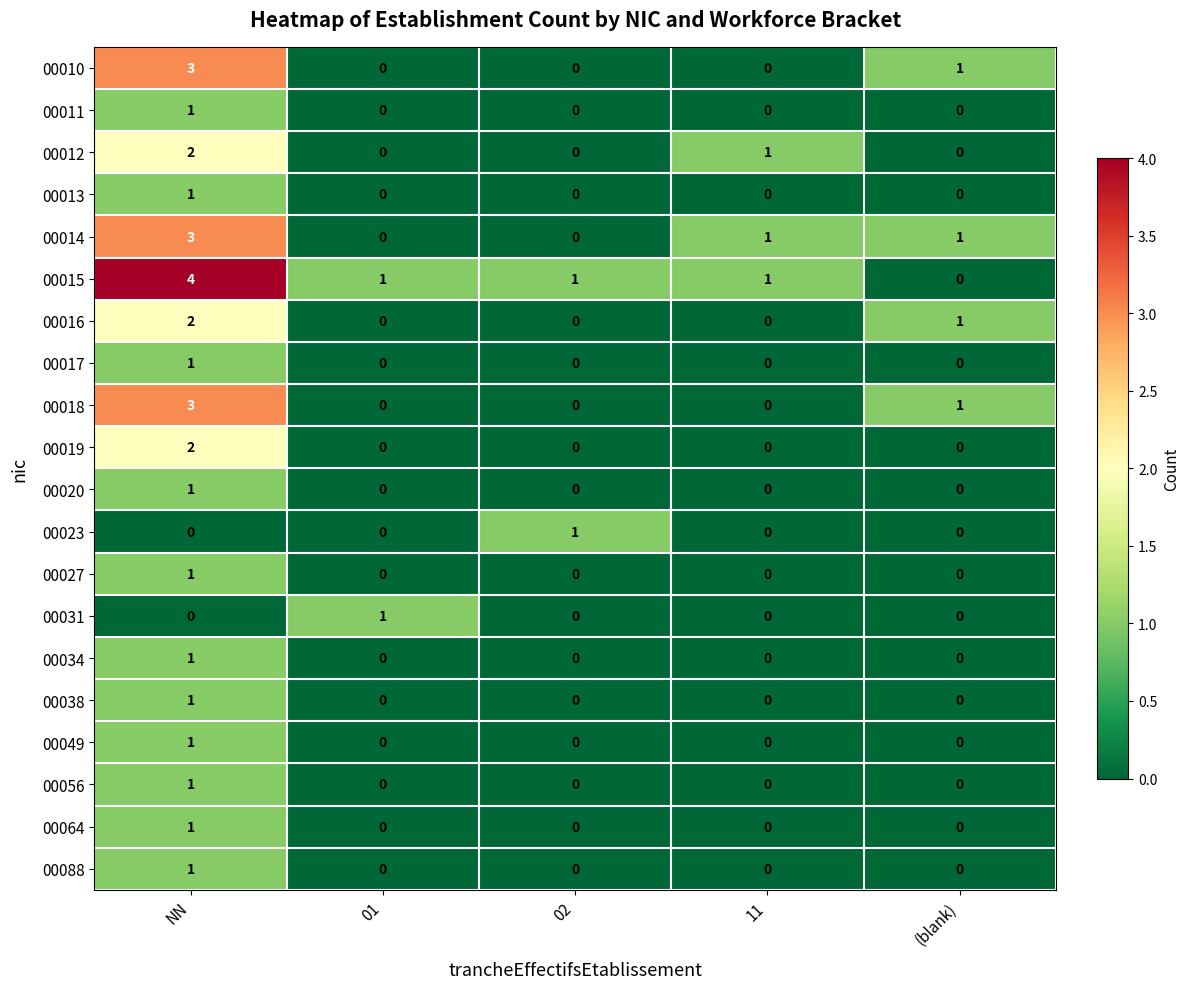

At which category is the sum across all series the highest?

NN